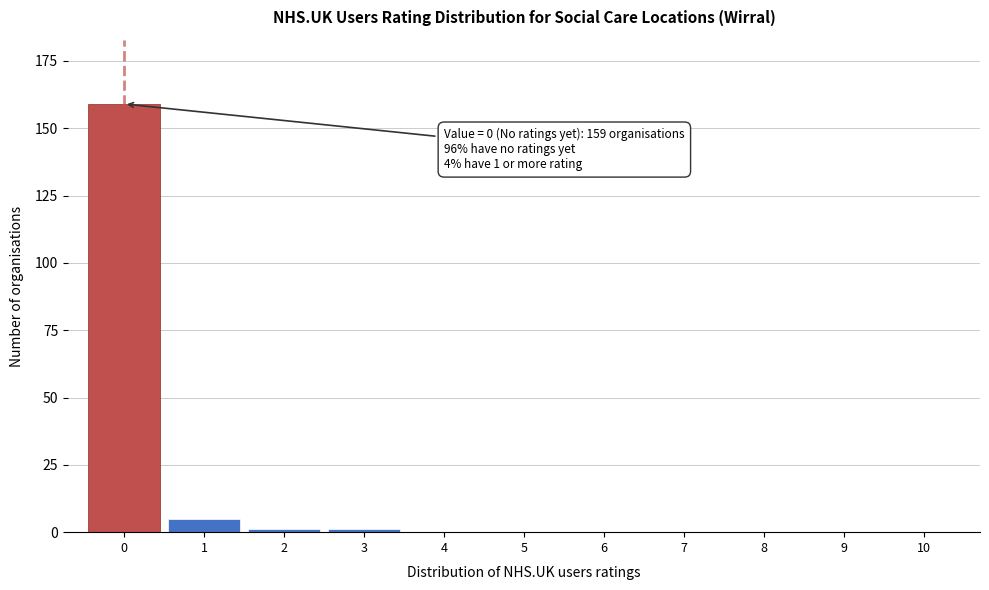

Reading right to left, list all the values displayed in this chart.

10=0	9=0	8=0	7=0	6=0	5=0	4=0	3=1	2=1	1=5	0=159